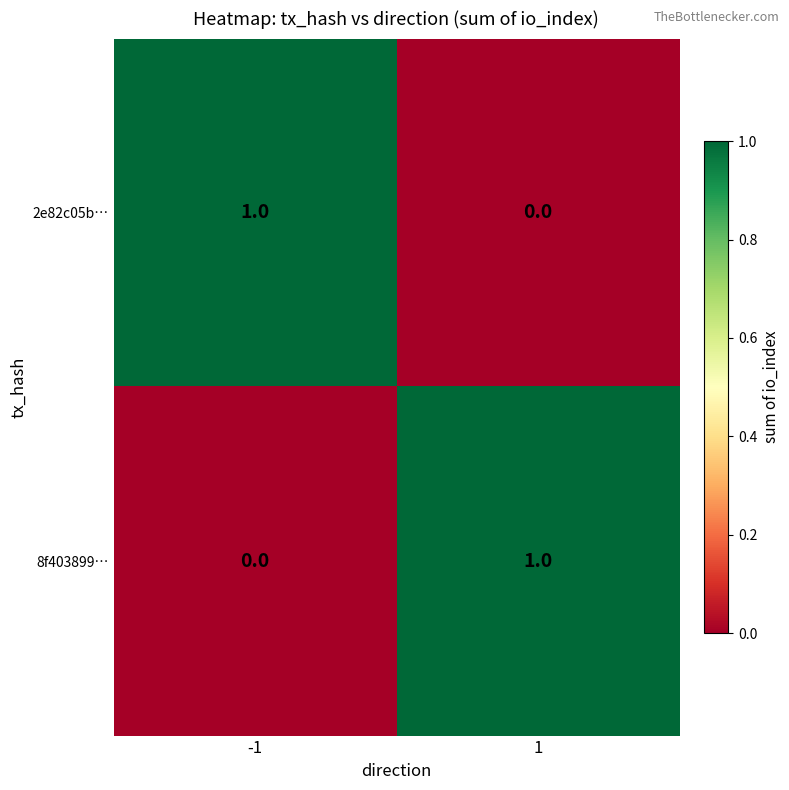

Is it true that 2e82c05b… equals 1 at -1?

True